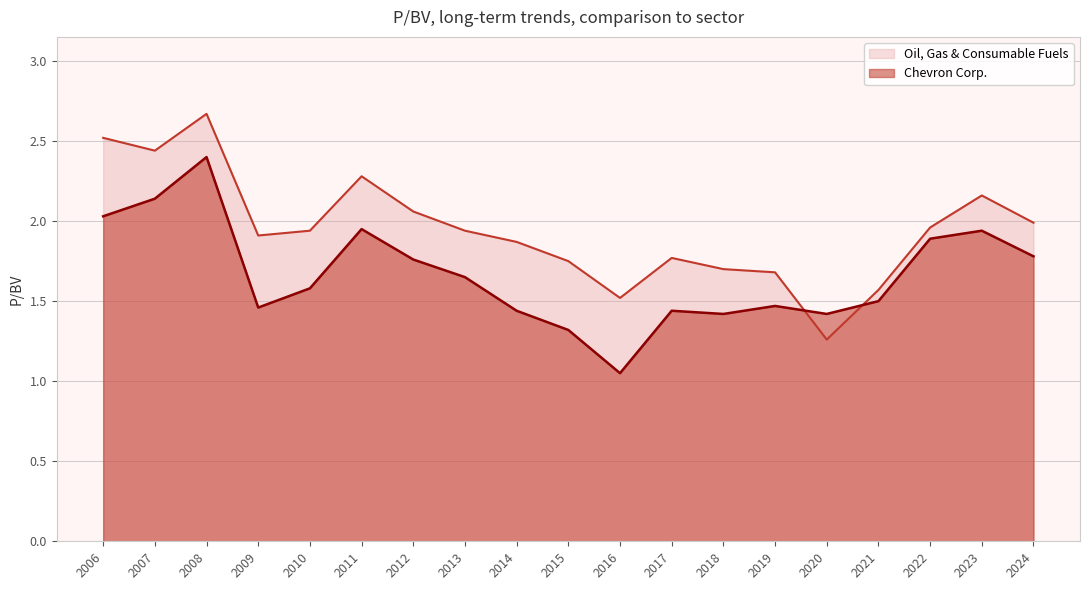

In Chevron Corp., how many points are higher than both neighbors (excluding endpoints)?

5